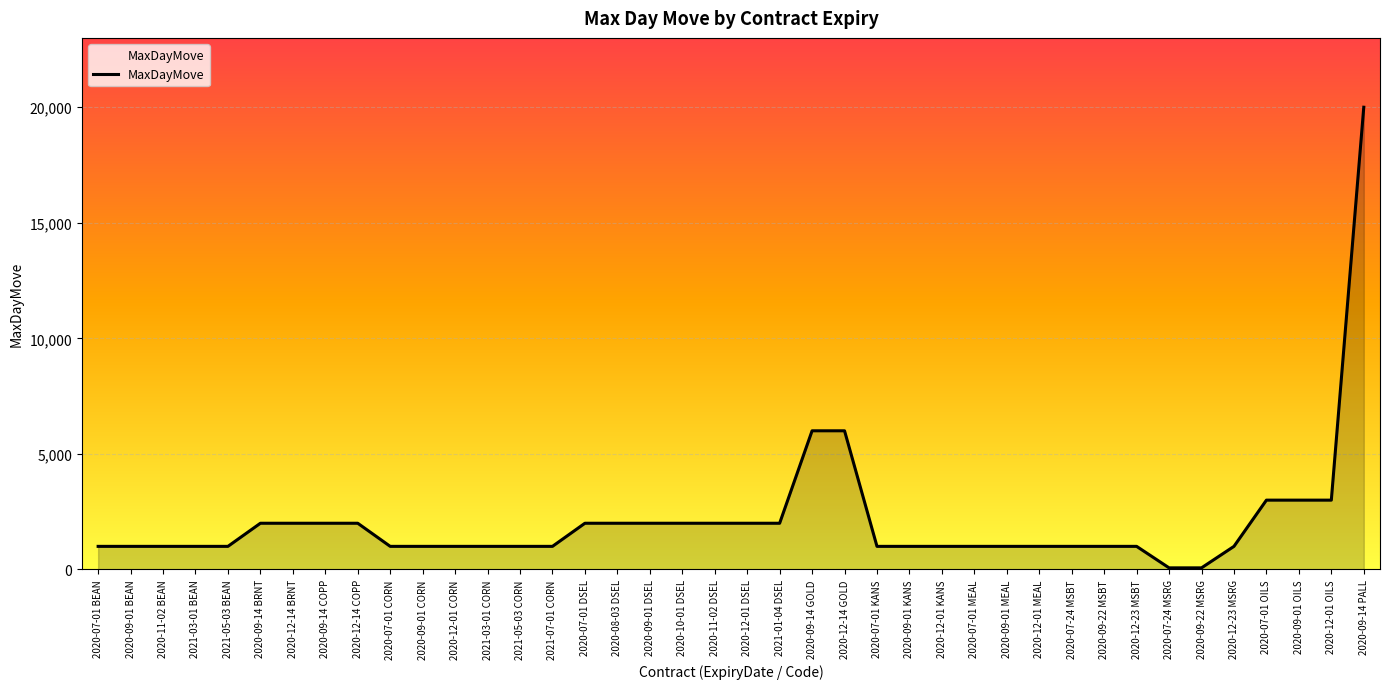

True or false: the data shows 3361 at 2020-12-14 BRNT.

False